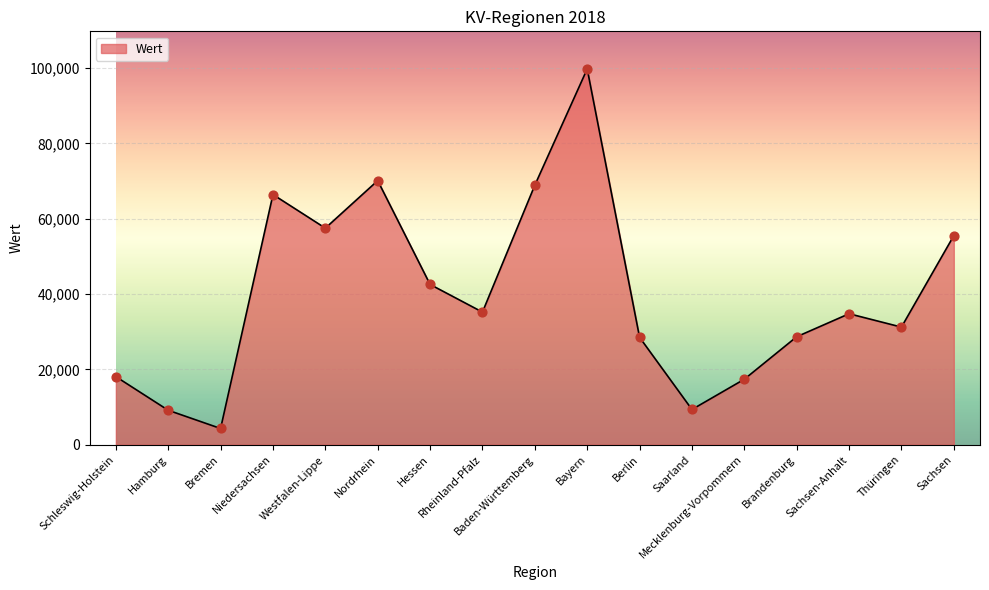

What is the change in value from Schleswig-Holstein to Sachsen-Anhalt?

+16695